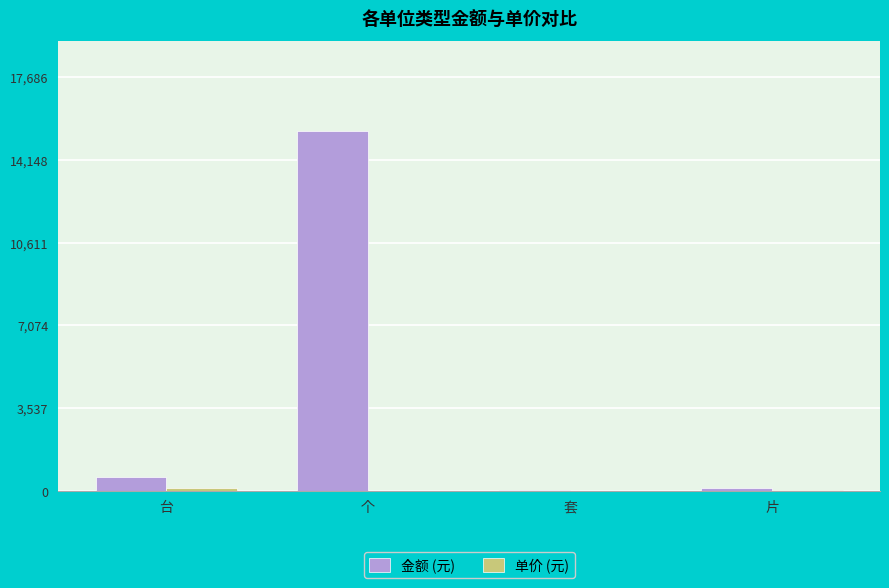

What is the sum of all 金额 (元) values?

16139.9